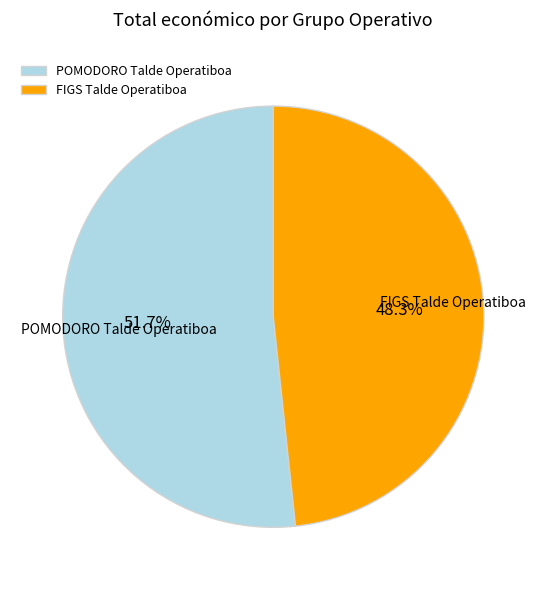

How many segments does this pie chart have?

2